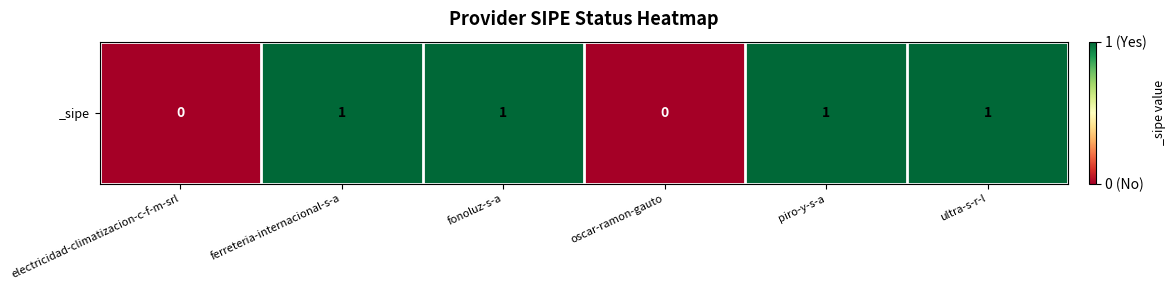

At which category does the chart reach its minimum across all series?

electricidad-climatizacion-c-f-m-srl